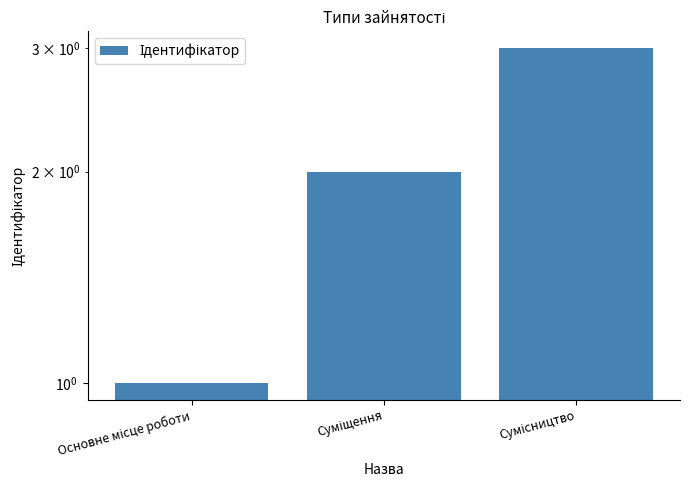

Is it true that the value at Суміщення is 3?

False